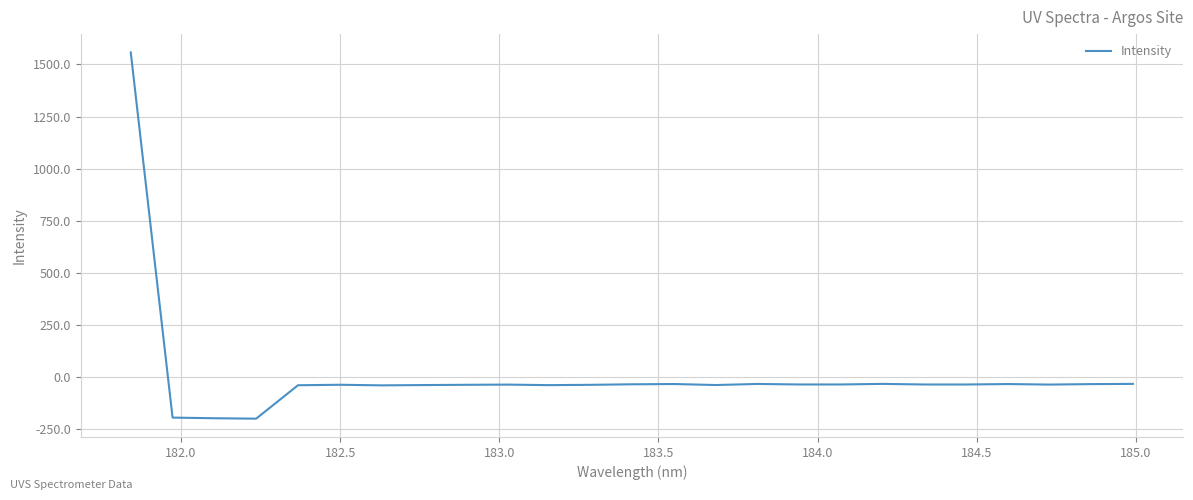

What is the minimum value shown in the chart?

-200.3